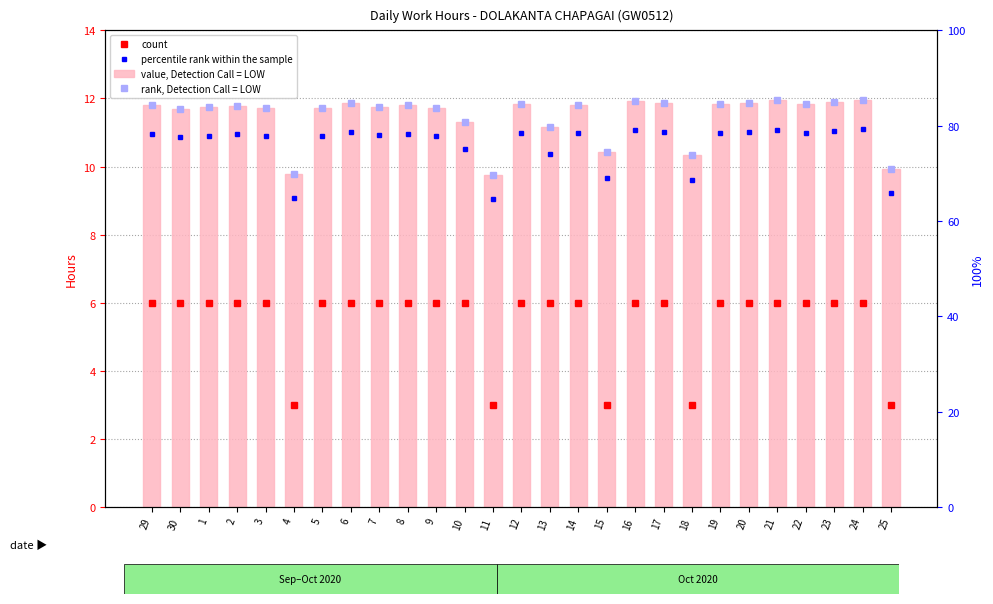

How many groups of bars are there?

27